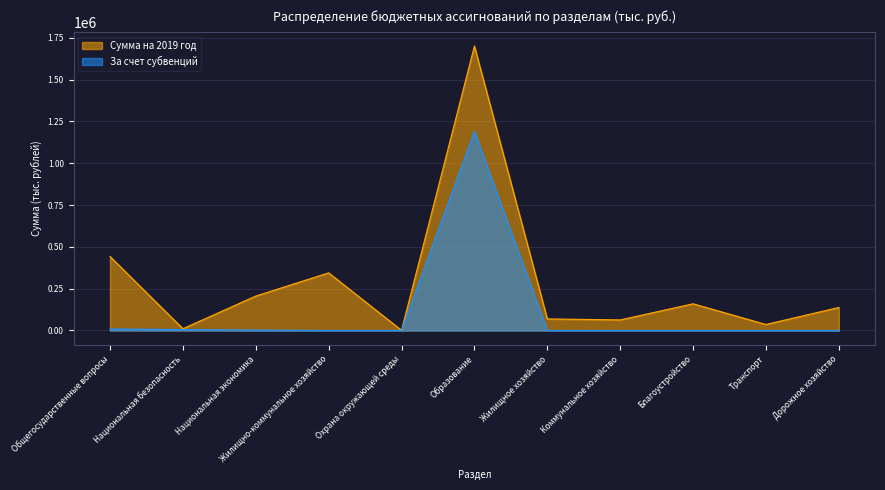

What is the difference between the maximum and minimum values in the Сумма на 2019 год series?

1699697.5